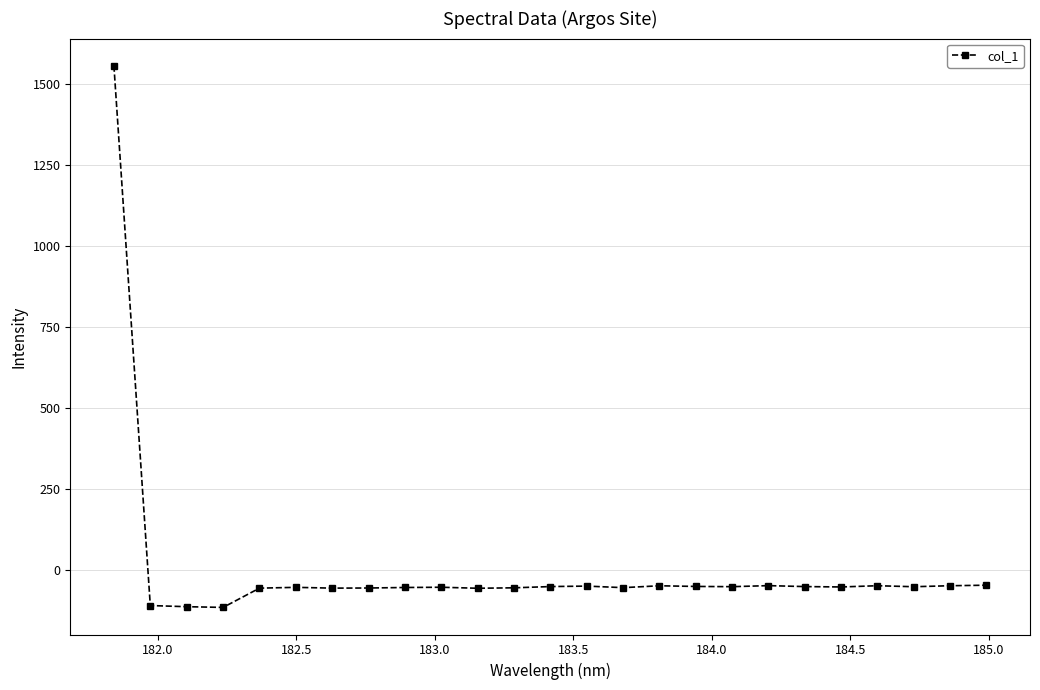

What is the value of the 1st point from the left?

1555.3